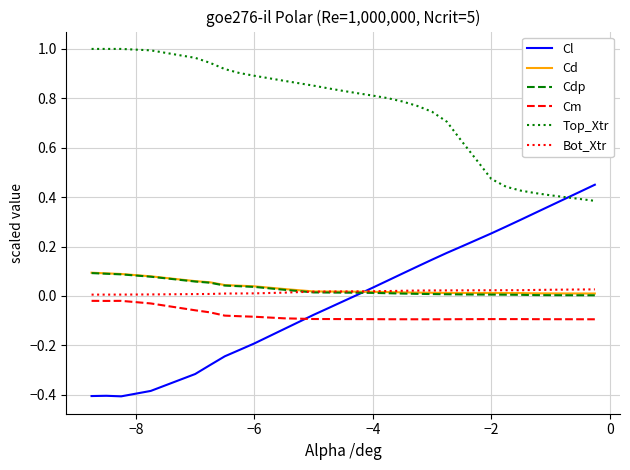

Which series has the largest range (max minus min)?

Cl